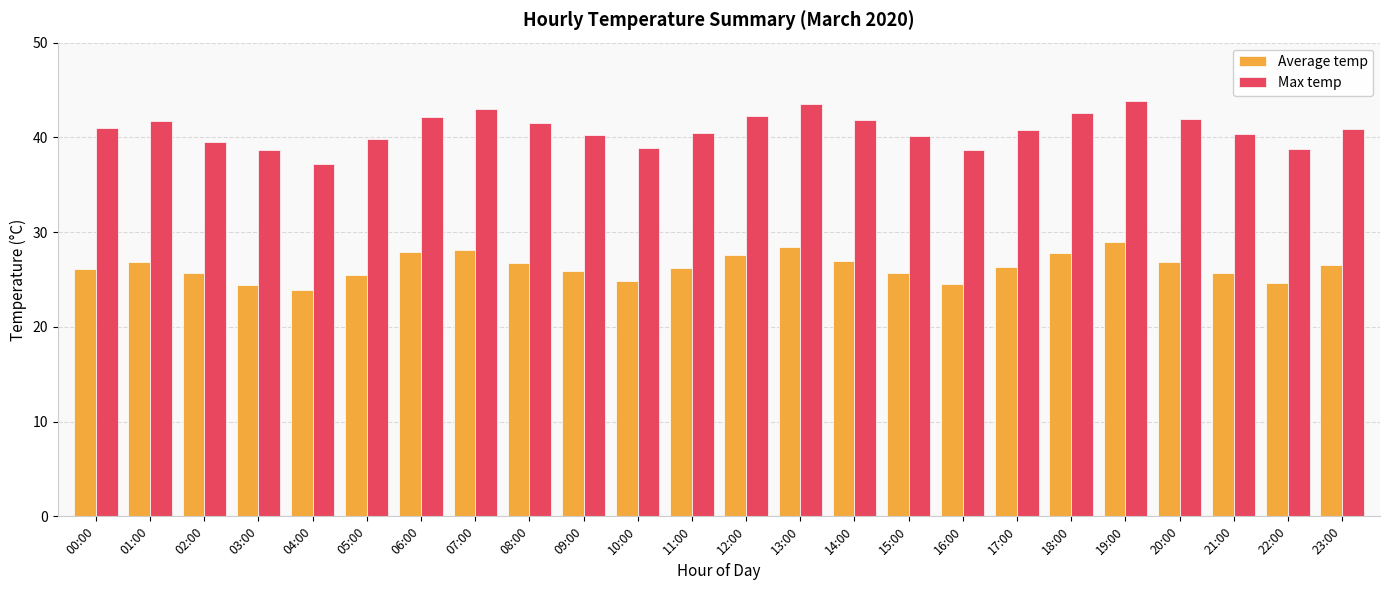

True or false: Average temp has a value of 40.2 at 07:00.

False